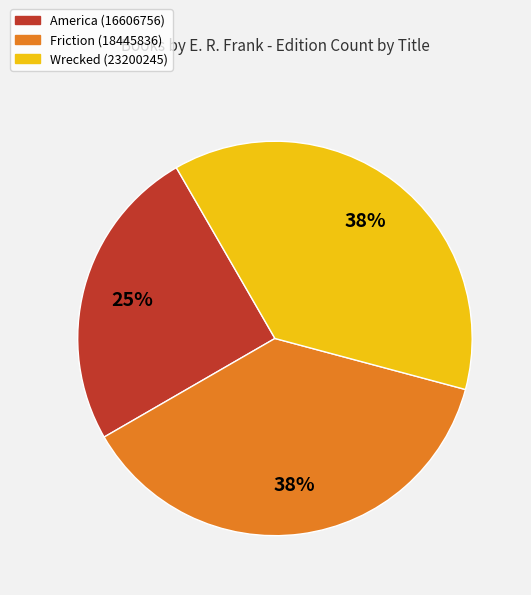

Is it true that America (16606756) is 25% of the pie?

True